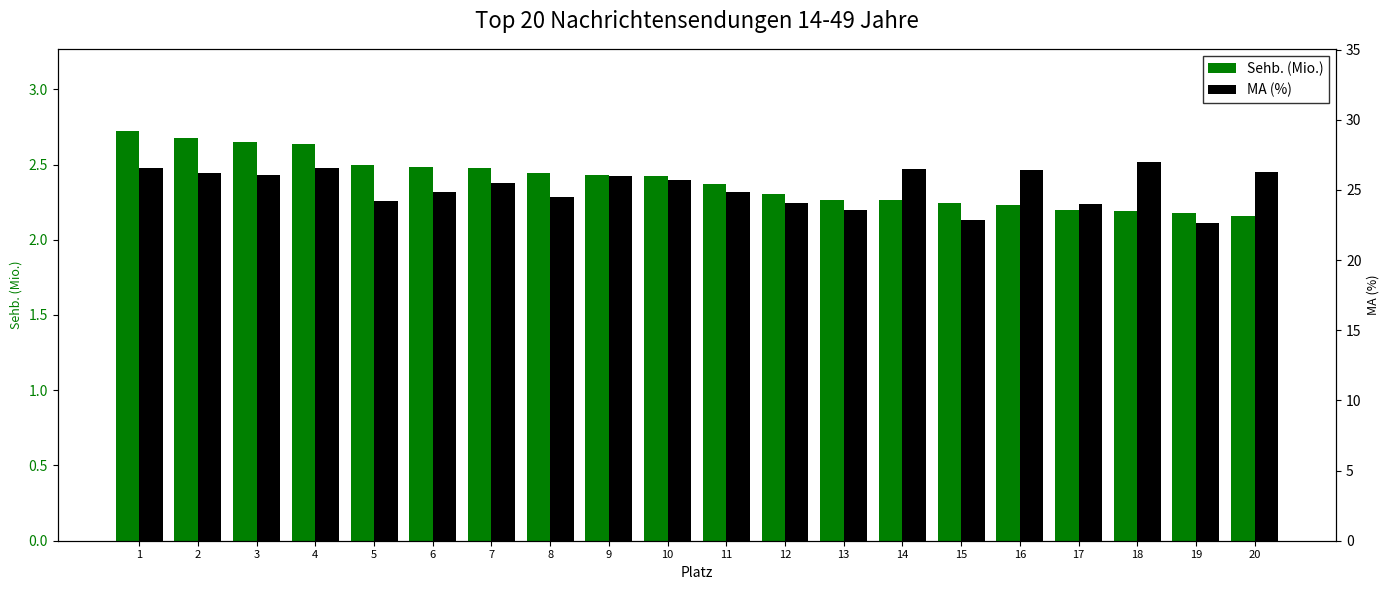

Where is MA (%) nearest to the value 24?

17